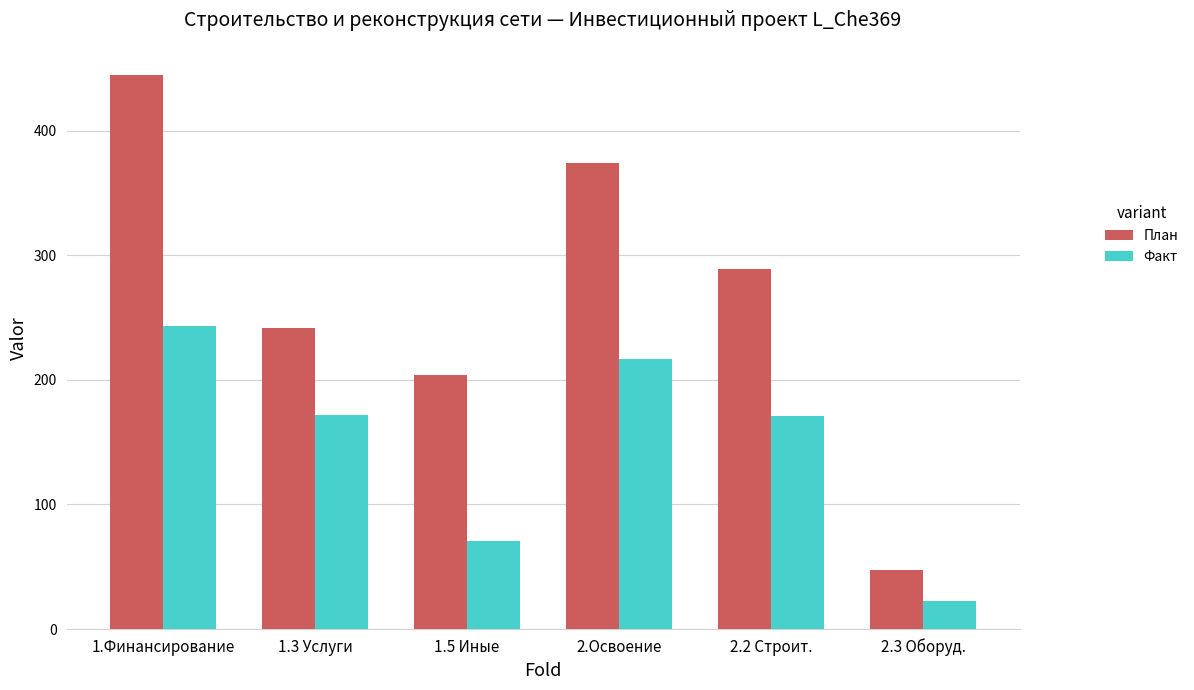

What is the difference between the План values at 2.2 Строит. and 1.Финансирование?

155.8